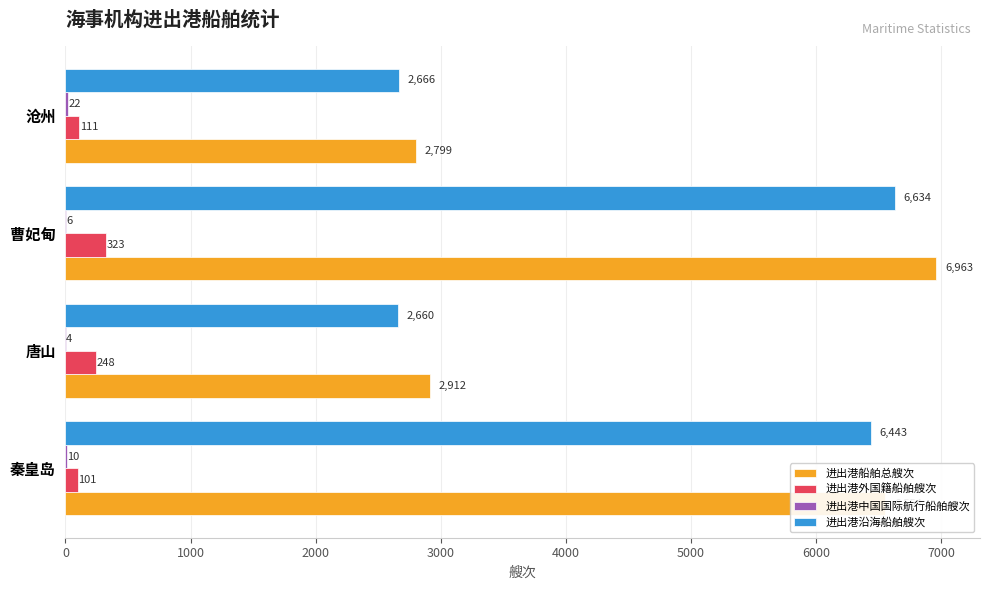

At which category is the sum across all series the highest?

曹妃甸